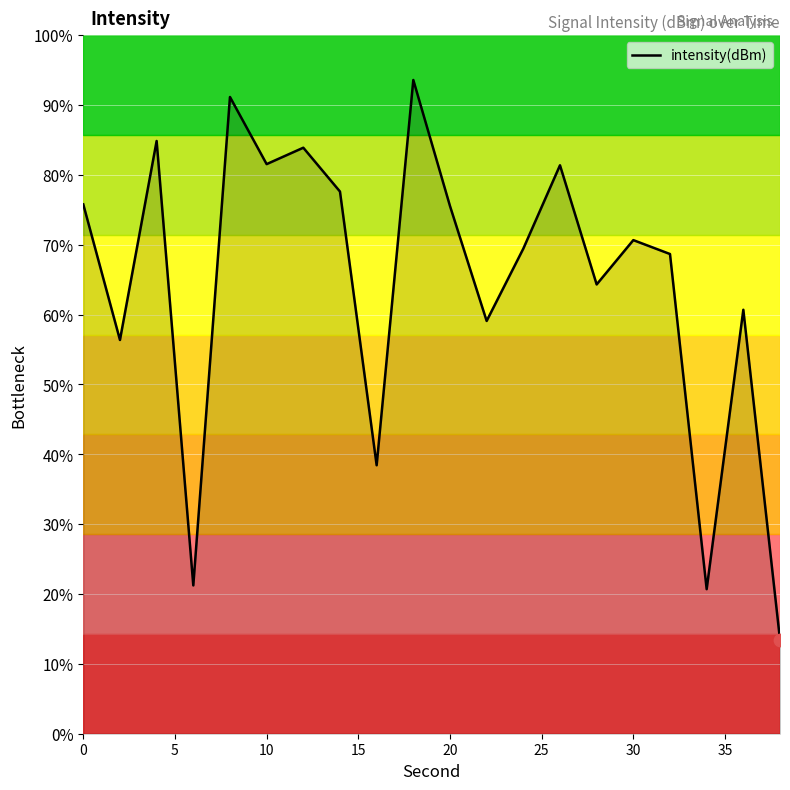

What is the difference between the maximum and minimum values?

80.1